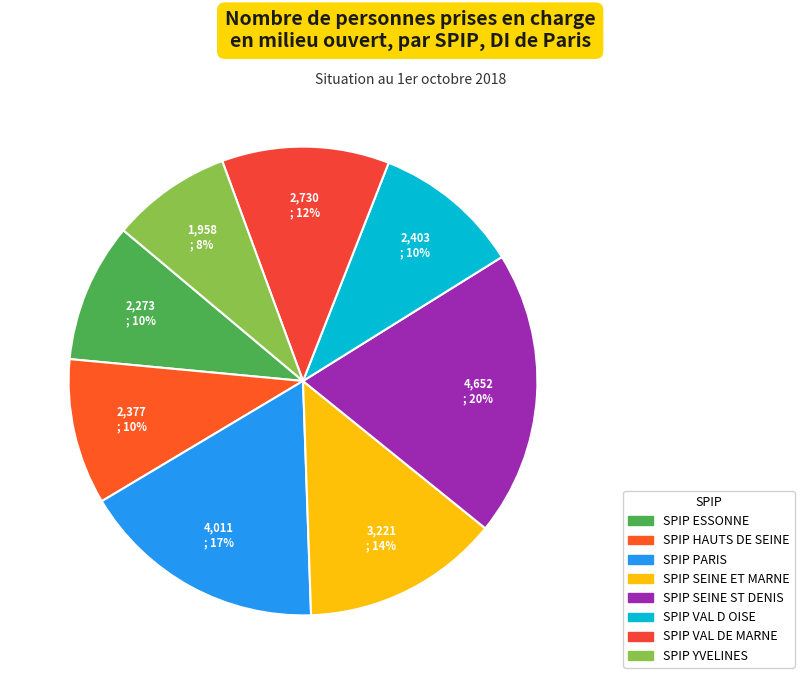

How much of the chart is everything except SPIP VAL DE MARNE?

88.4%